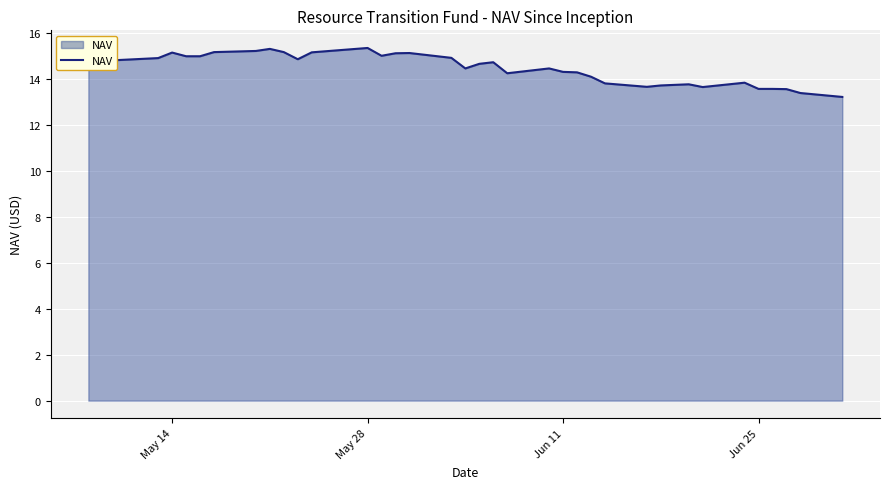

What is the minimum value shown in the chart?

13.2